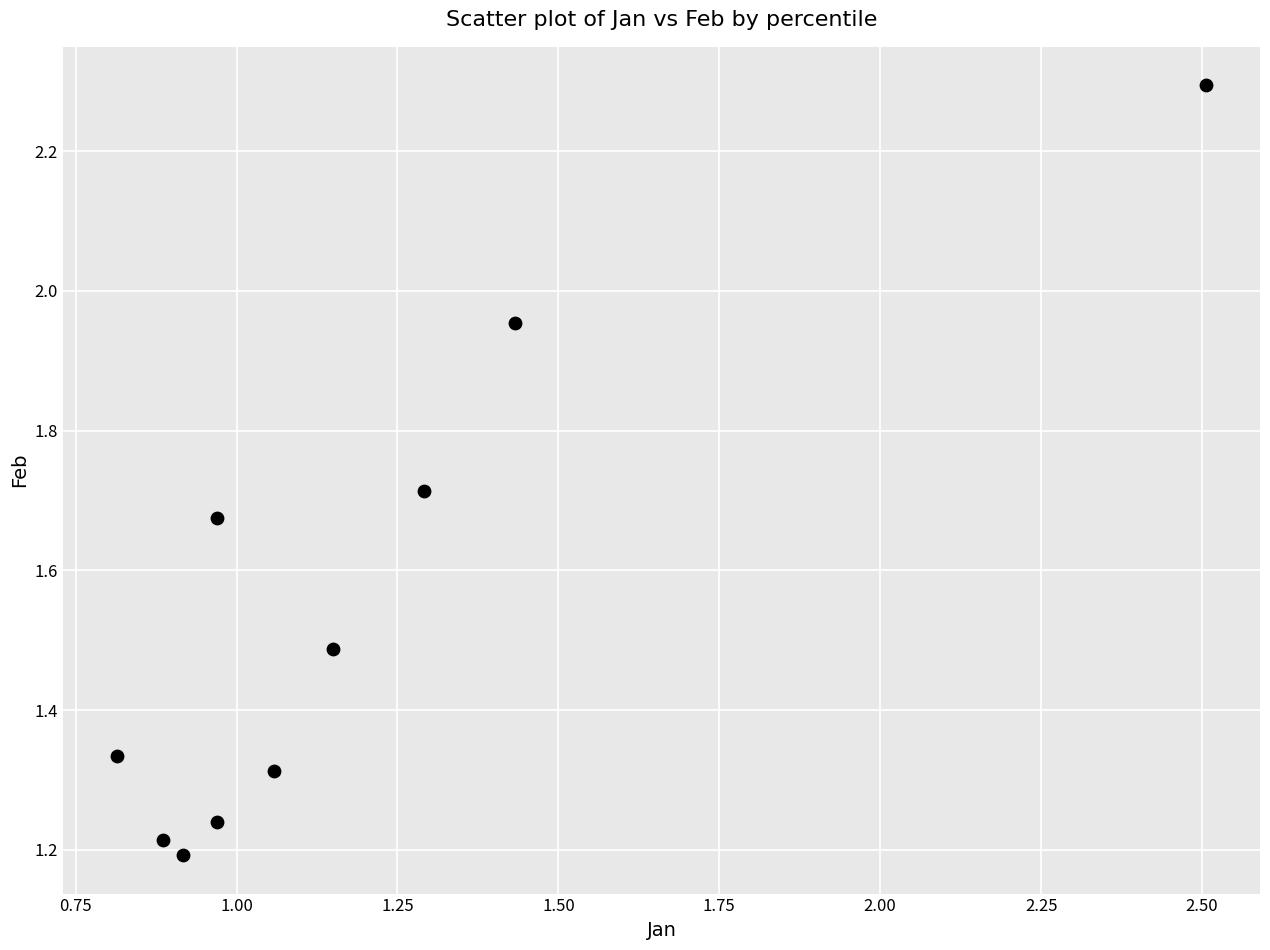

What is the range of Y values (max minus min)?

1.1